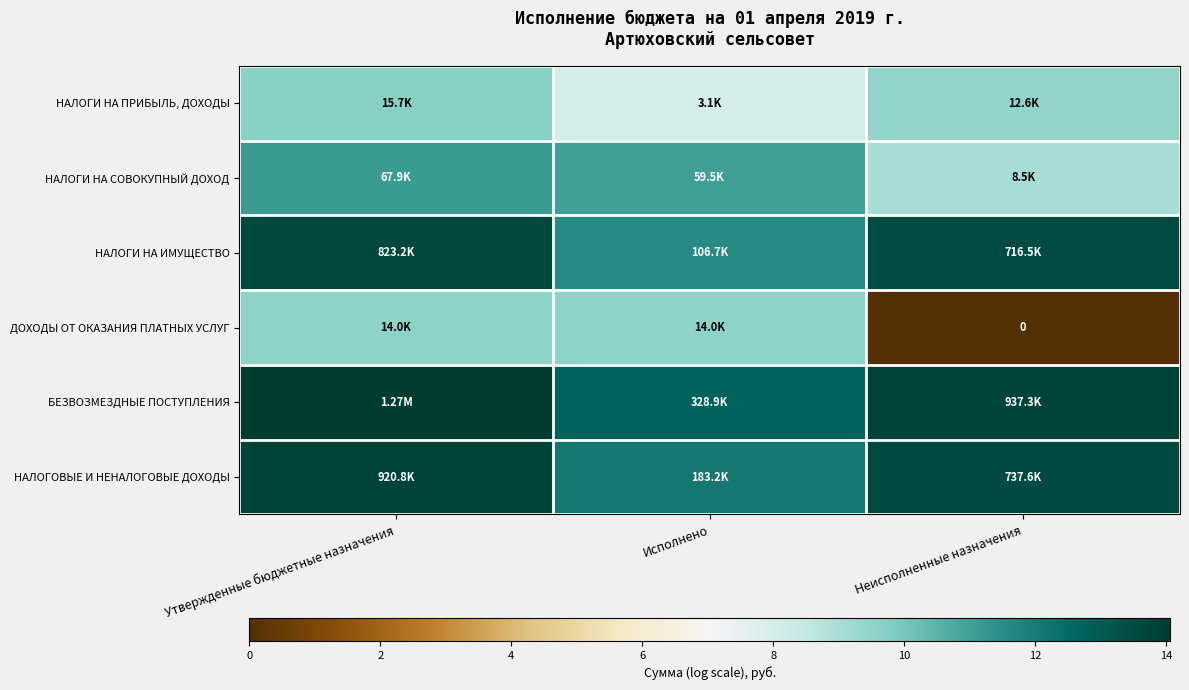

At Неисполненные назначения, list the series in order from smallest to largest.

ДОХОДЫ ОТ ОКАЗАНИЯ ПЛАТНЫХ УСЛУГ, НАЛОГИ НА СОВОКУПНЫЙ ДОХОД, НАЛОГИ НА ПРИБЫЛЬ, ДОХОДЫ, НАЛОГИ НА ИМУЩЕСТВО, НАЛОГОВЫЕ И НЕНАЛОГОВЫЕ ДОХОДЫ, БЕЗВОЗМЕЗДНЫЕ ПОСТУПЛЕНИЯ